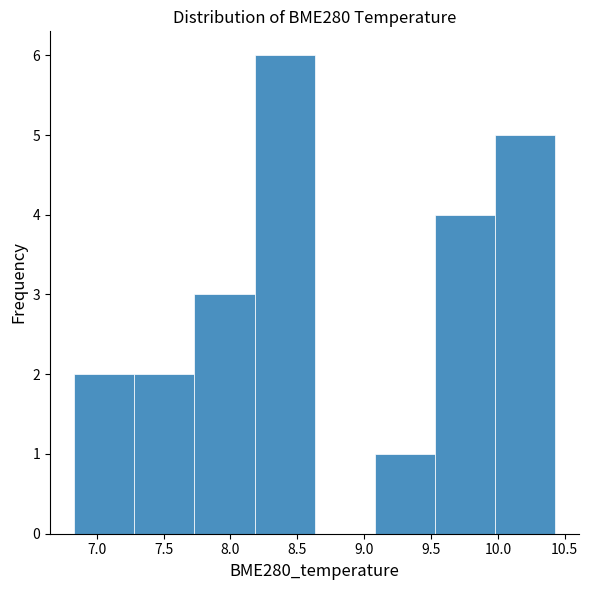

How tall is the bar that spans 9.08 to 9.53 on the x-axis? Neither the bar edges nor the heights are printed on the chart, so give them approximately, as read against the axes.

1